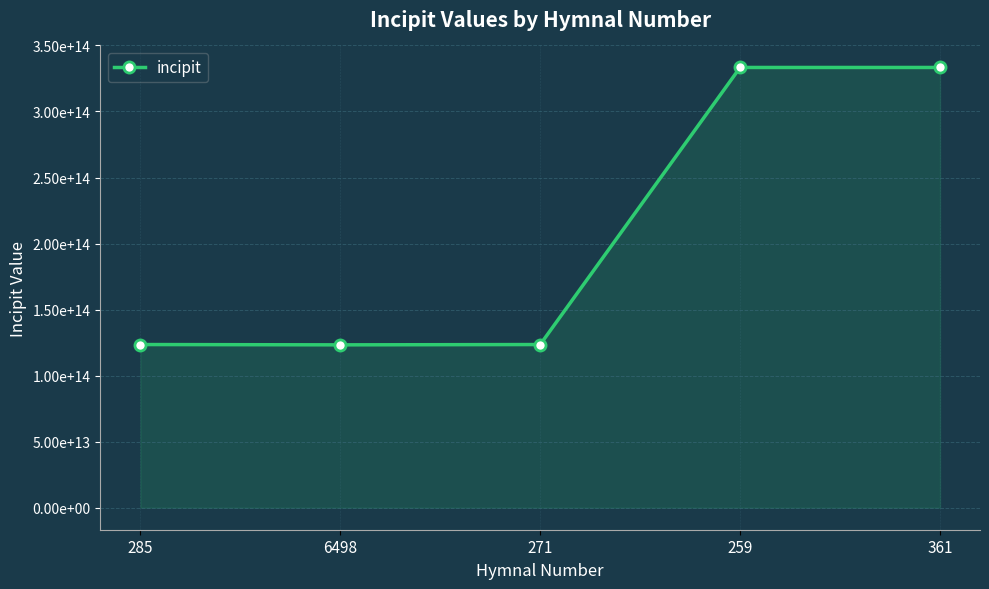

Does the chart have visible grid lines?

Yes